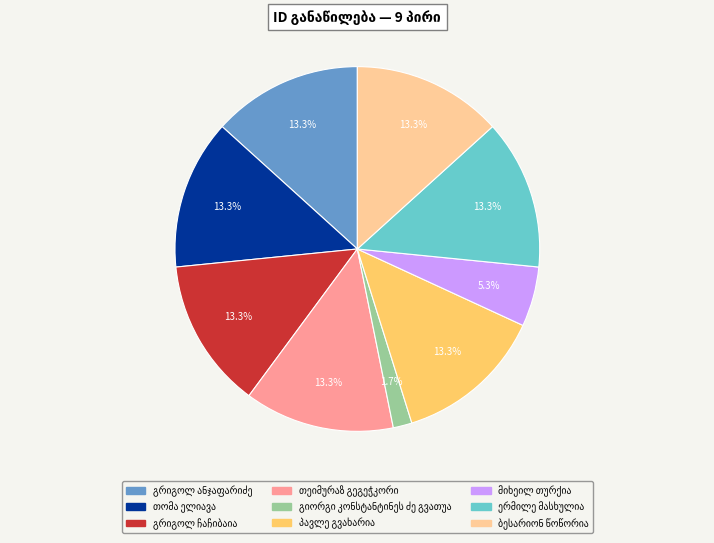

Is there any slice that represents more than half of the pie?

No